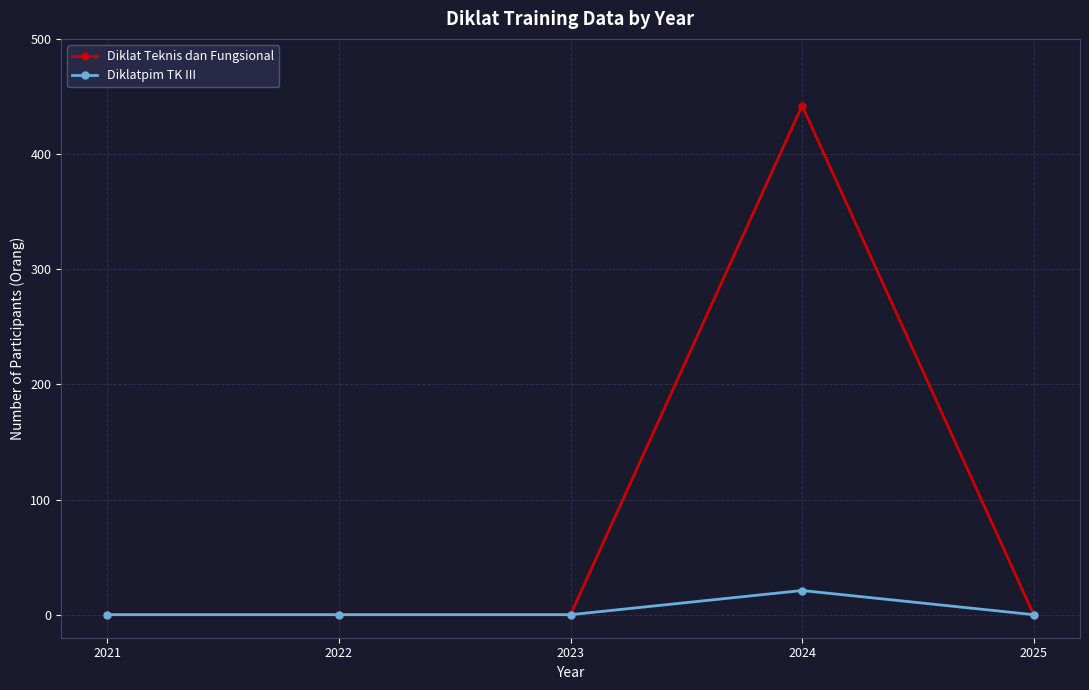

Which series has the widest spread of values?

Diklat Teknis dan Fungsional